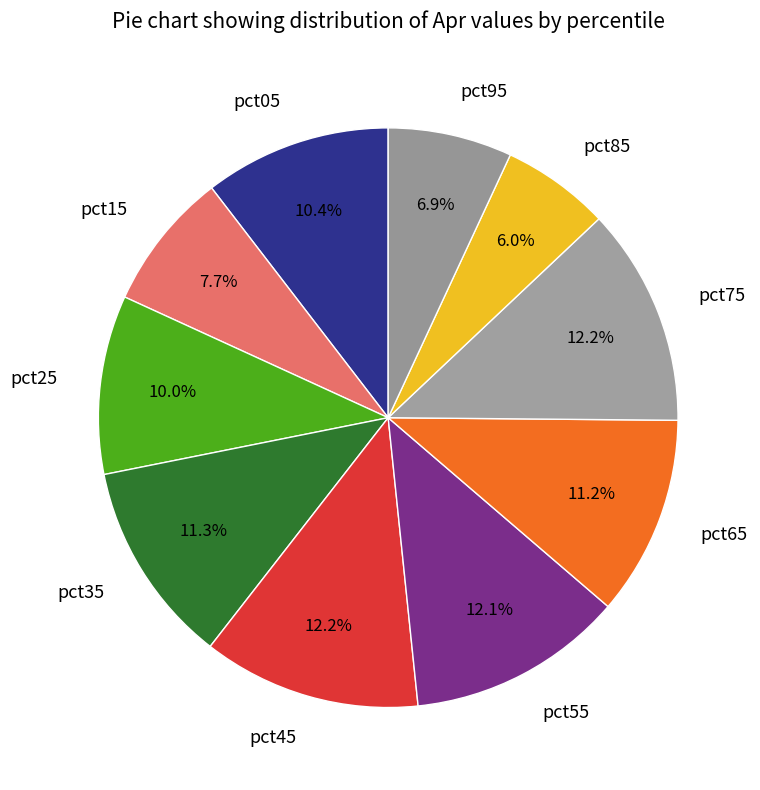

True or false: pct55 accounts for 12% of the total.

True